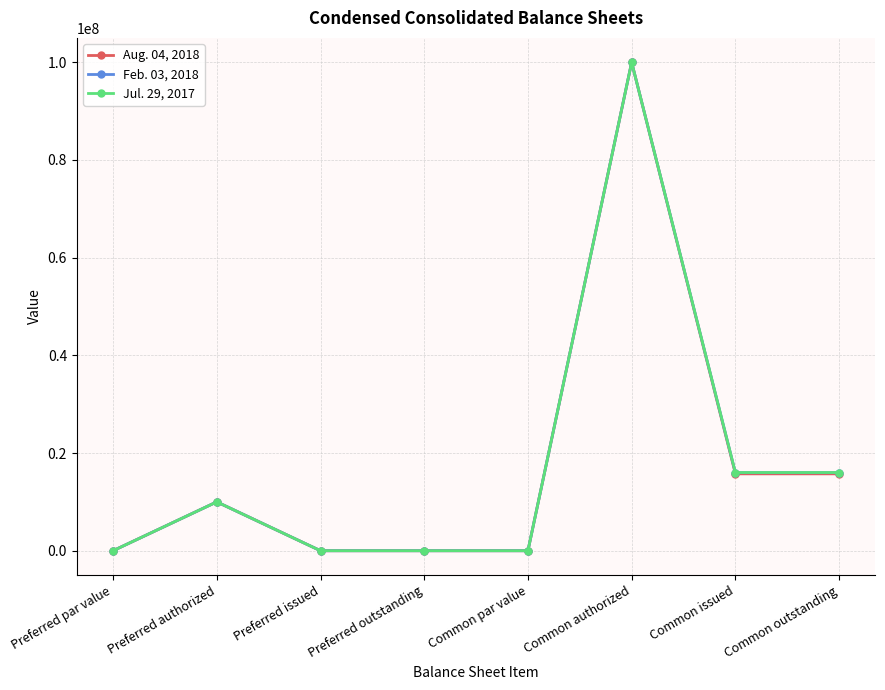

What are all the series names shown in the legend?

Aug. 04, 2018, Feb. 03, 2018, Jul. 29, 2017